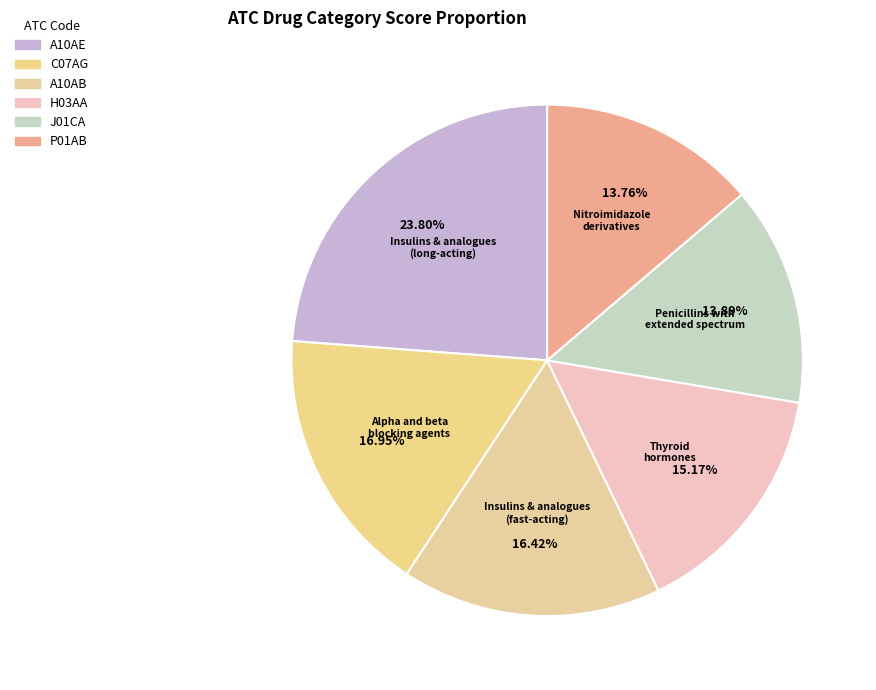

What is the largest slice in the pie chart?

A10AE